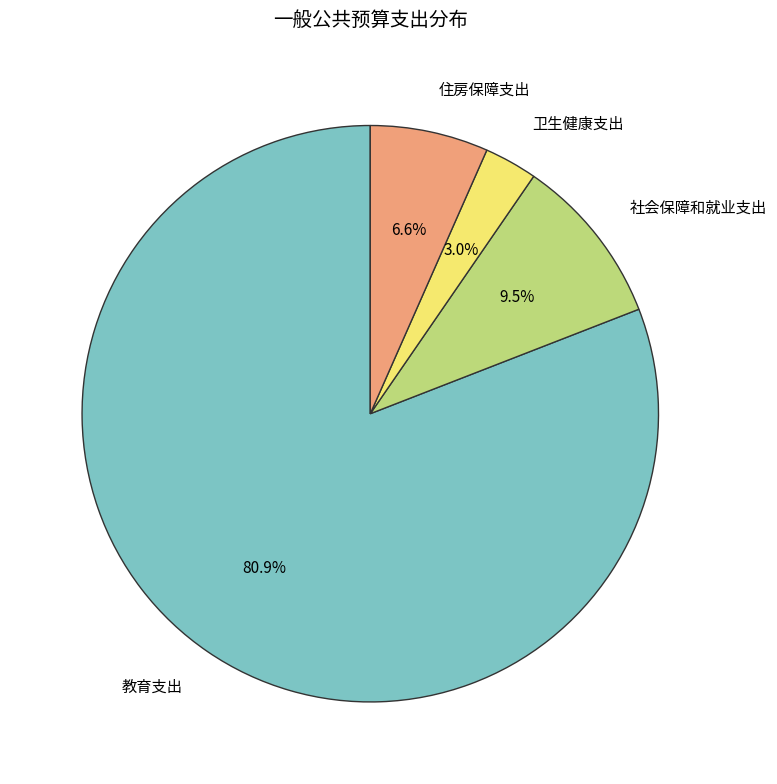

Rank the categories by value from lowest to highest.

卫生健康支出, 住房保障支出, 社会保障和就业支出, 教育支出